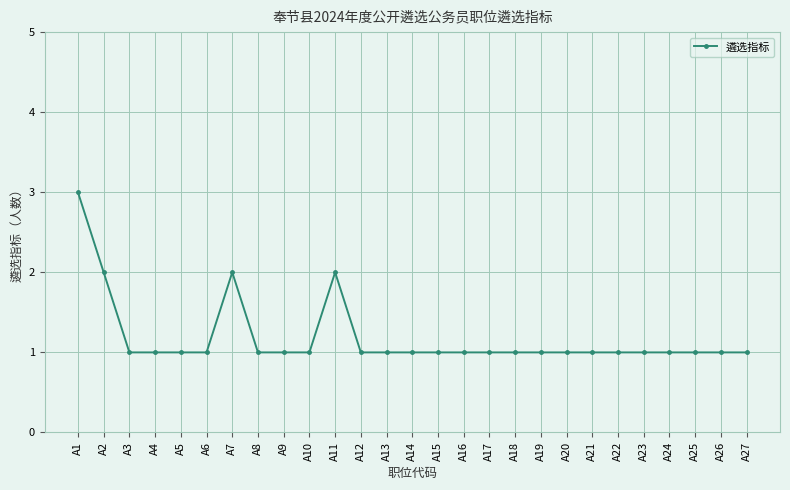

What is the minimum value shown in the chart?

1